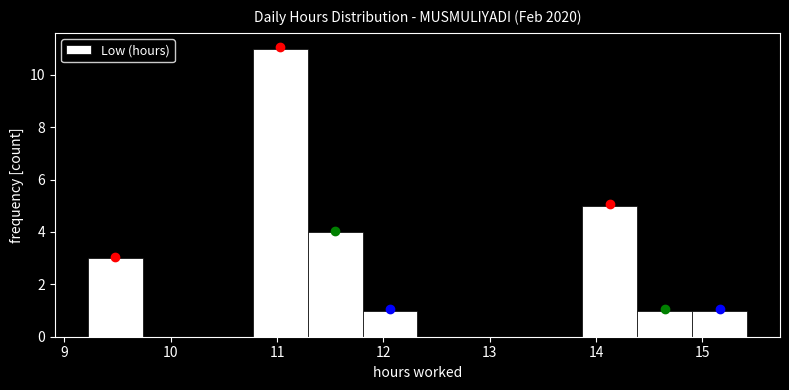

Reading left to right, list every bar in this chart as the range it spans on the x-axis followed by its height. Neither the bar edges nor the heights are printed on the chart, so give them approximately, as read against the axes.

9.2 to 9.7: 3
9.7 to 10.3: 0
10.3 to 10.8: 0
10.8 to 11.3: 11
11.3 to 11.8: 4
11.8 to 12.3: 1
12.3 to 12.8: 0
12.8 to 13.4: 0
13.4 to 13.9: 0
13.9 to 14.4: 5
14.4 to 14.9: 1
14.9 to 15.4: 1